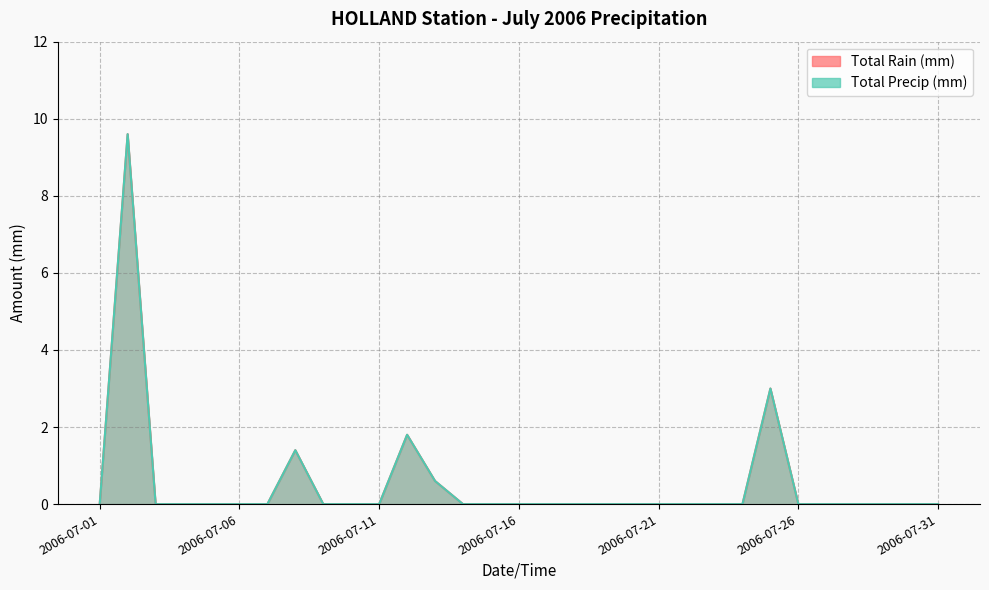

What is the value of the Total Rain (mm) point at the 8th from the left?

1.4